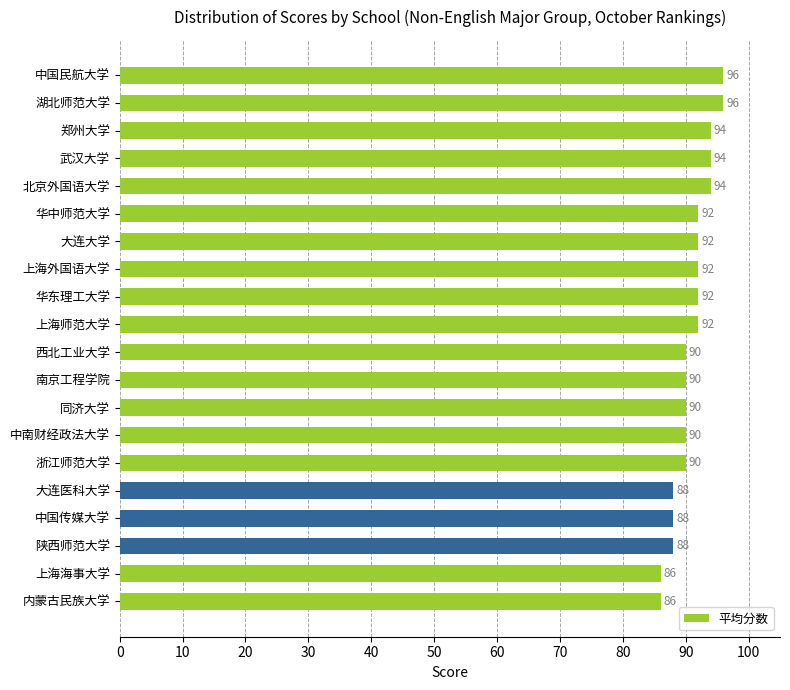

Reading bottom to top, what are all the values shown in this chart?

86	86	88	88	88	90	90	90	90	90	92	92	92	92	92	94	94	94	96	96